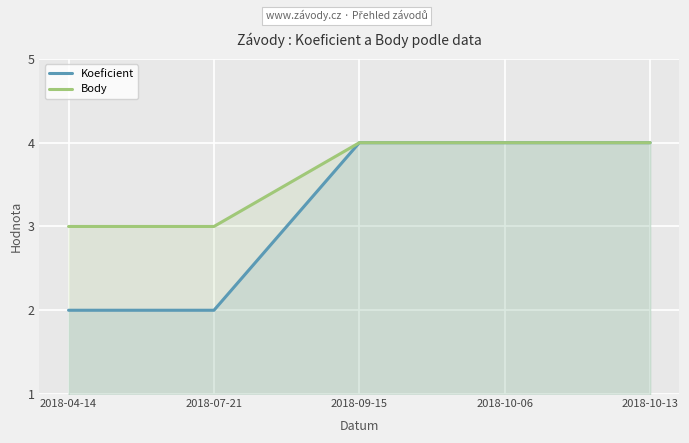

True or false: Koeficient and Body cross at least once.

False